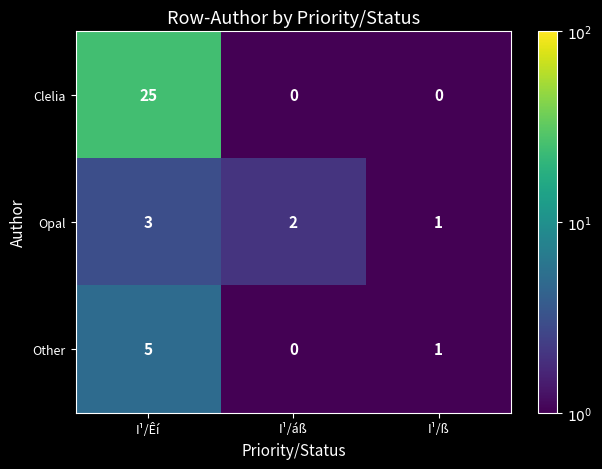

Count the number of data series in this chart.

3